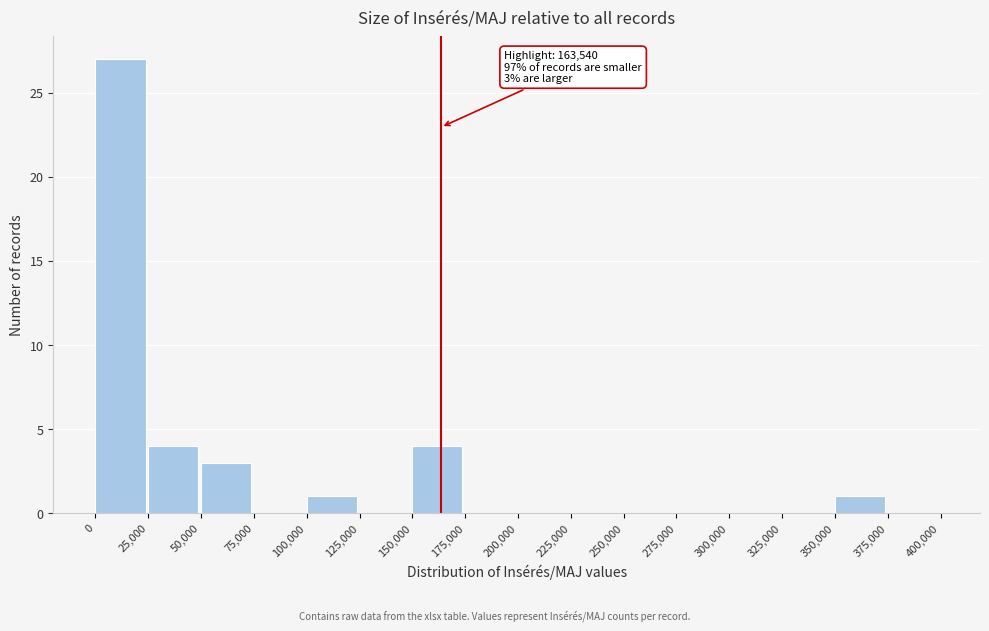

Over which range of the x-axis is the bar tallest?

0 to 25,000